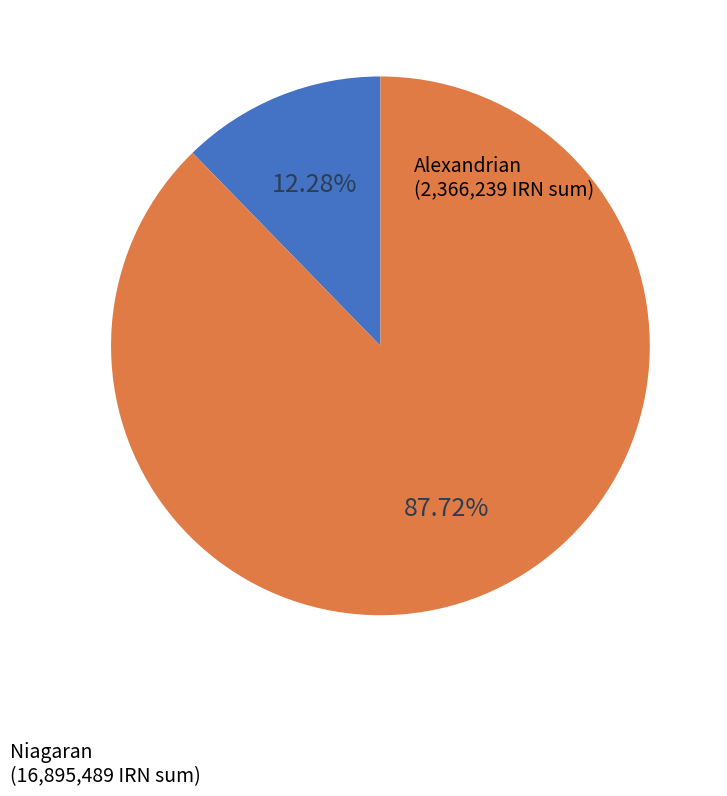

Which category has the biggest portion of the pie?

Niagaran